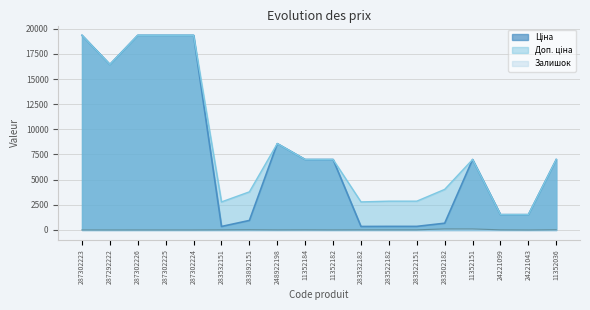

Where does the Ціна series first go above 7002?

287302223